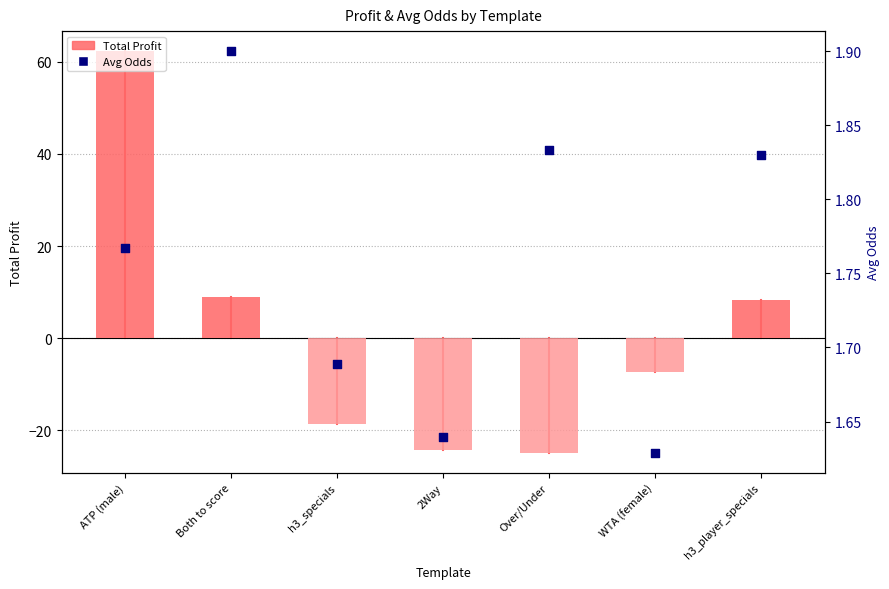

Which series has the largest Y range (max minus min)?

Total Profit